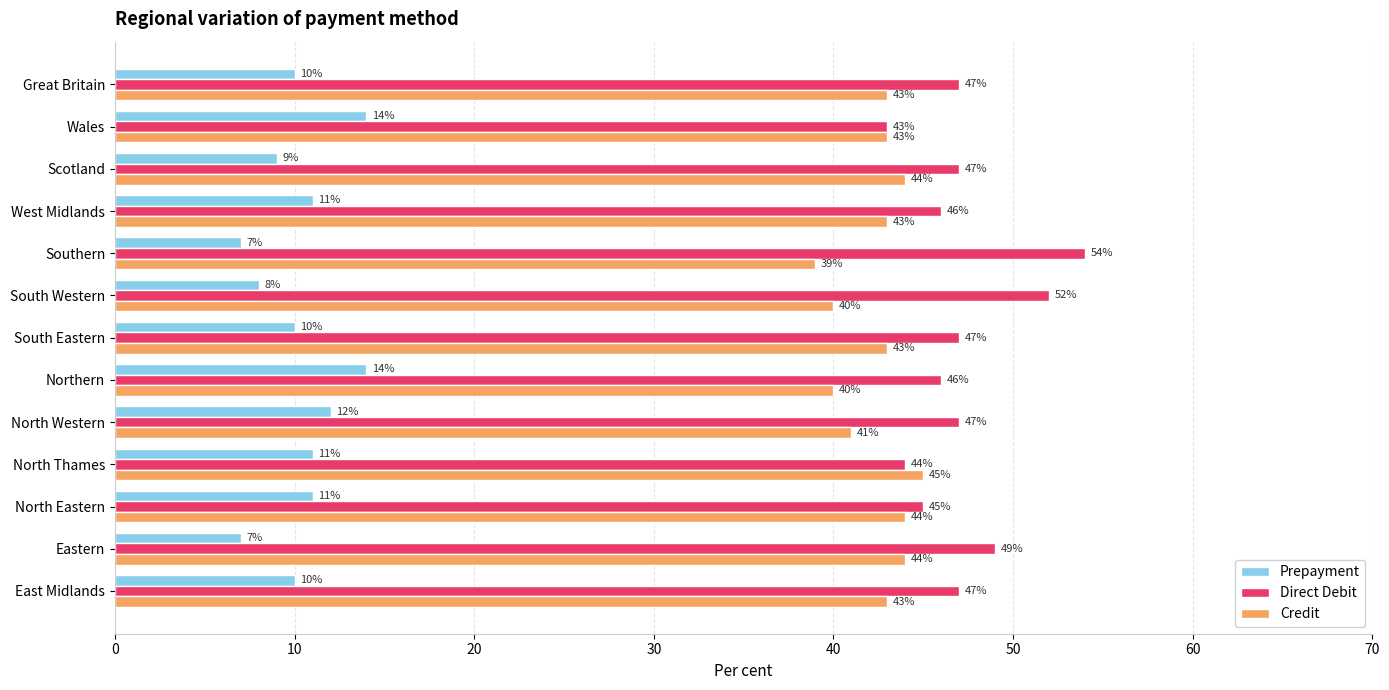

What is the sum of the Prepayment values at South Western and Great Britain?

18